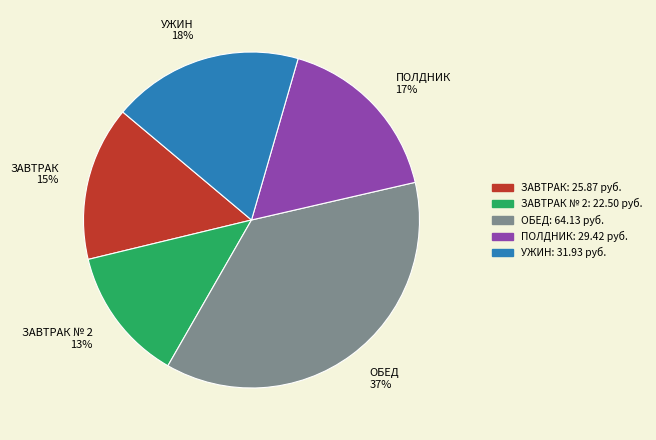

Does ЗАВТРАК № 2 represent more than half of the total?

No